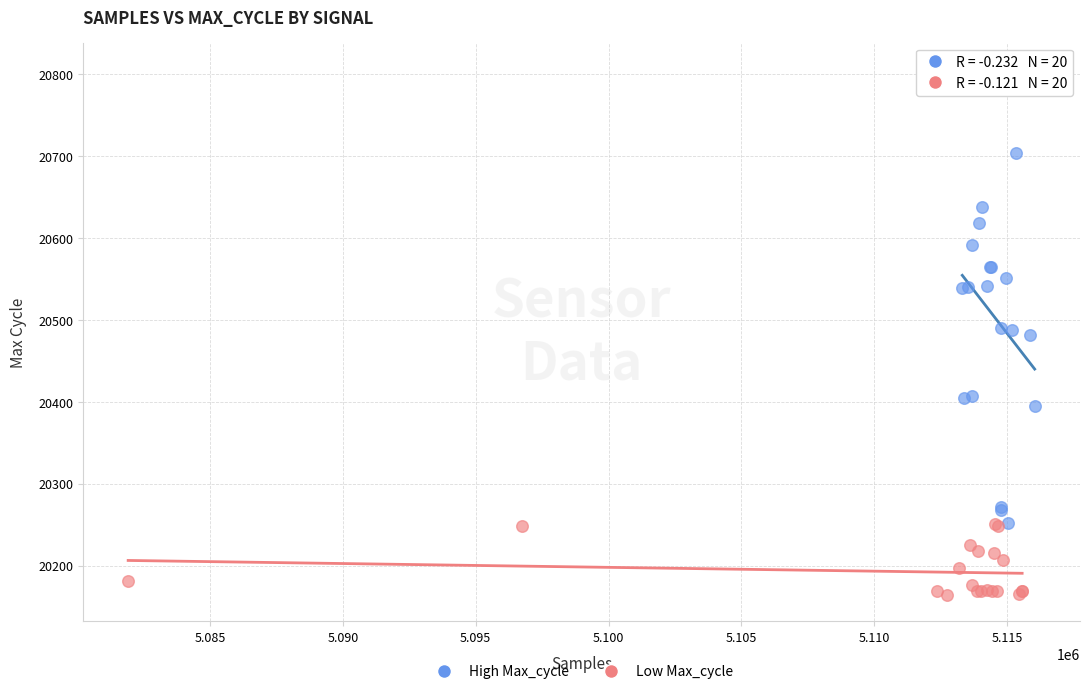

Which series has the largest Y range (max minus min)?

High Max_cycle